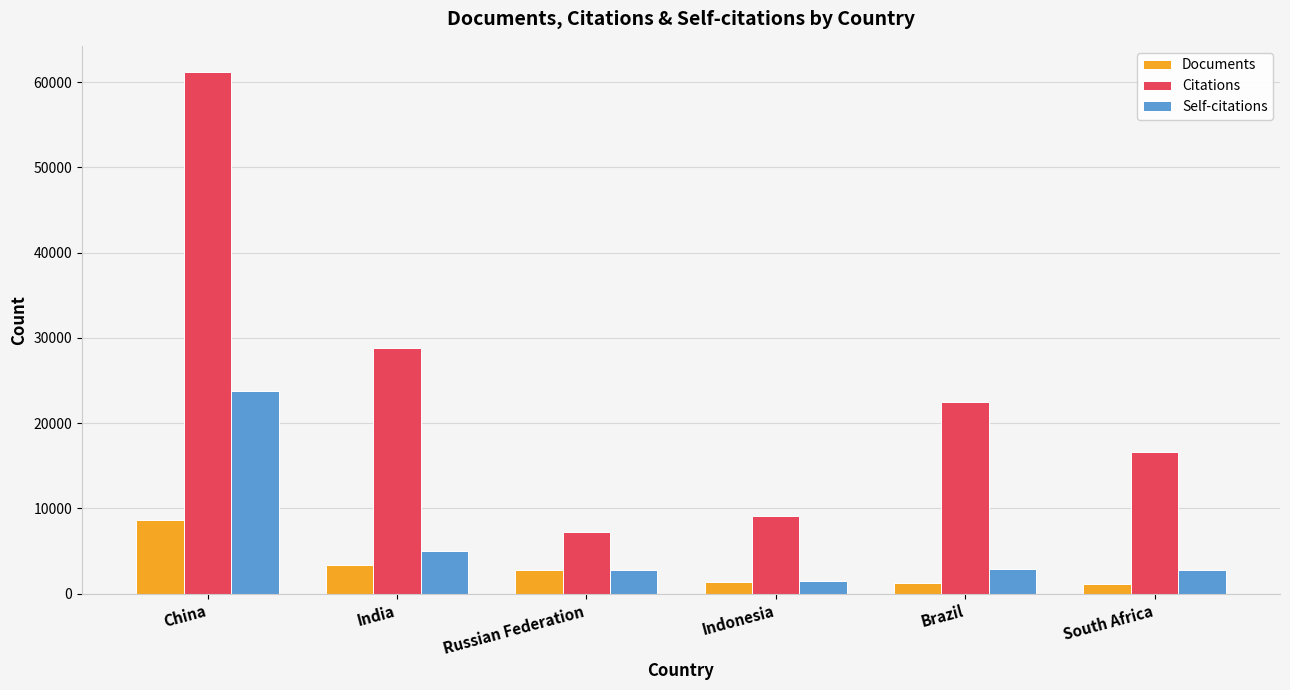

List the labels in order of Citations value, smallest first.

Russian Federation, Indonesia, South Africa, Brazil, India, China